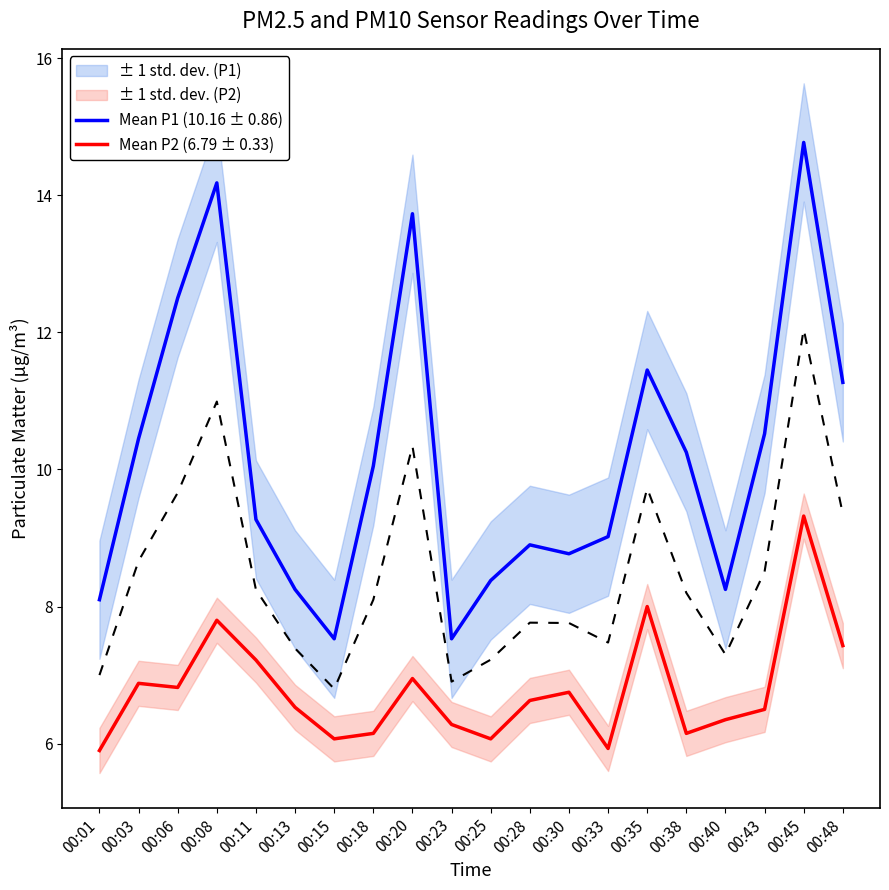

What is the total value across all series at 00:35?

19.4